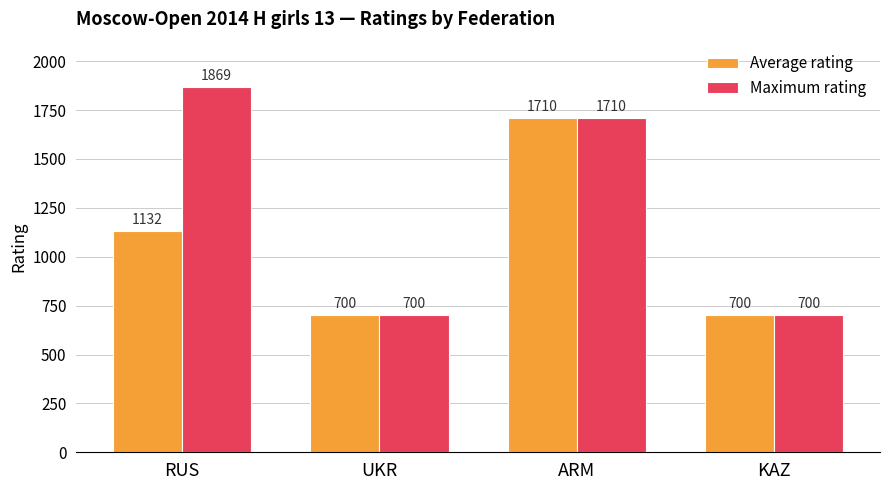

Does the chart contain any negative values?

No